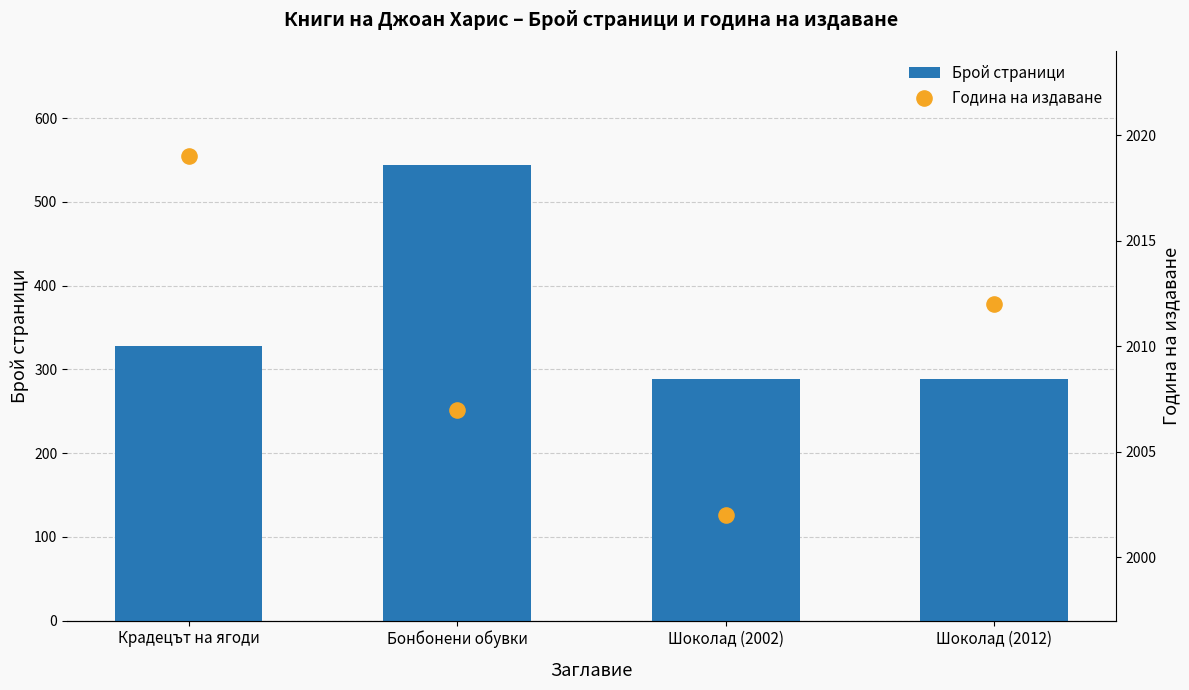

At which category is the sum across all series the highest?

Бонбонени обувки